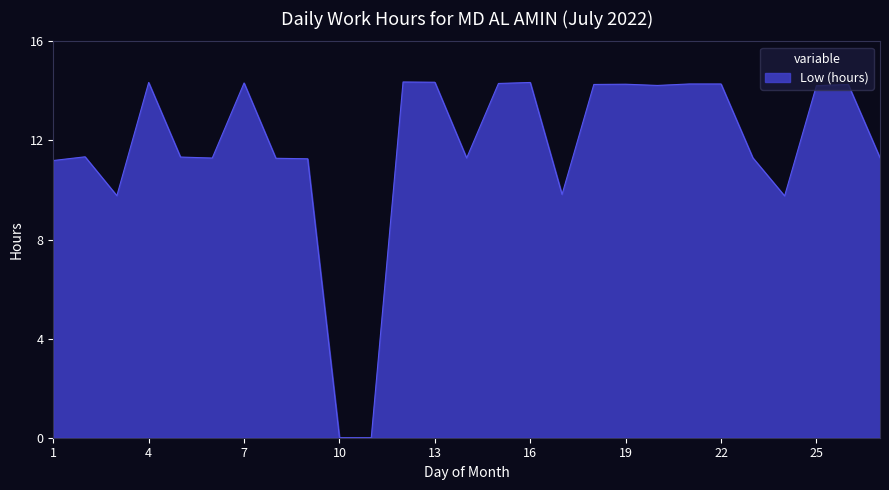

What is the maximum value shown in the chart?

14.4